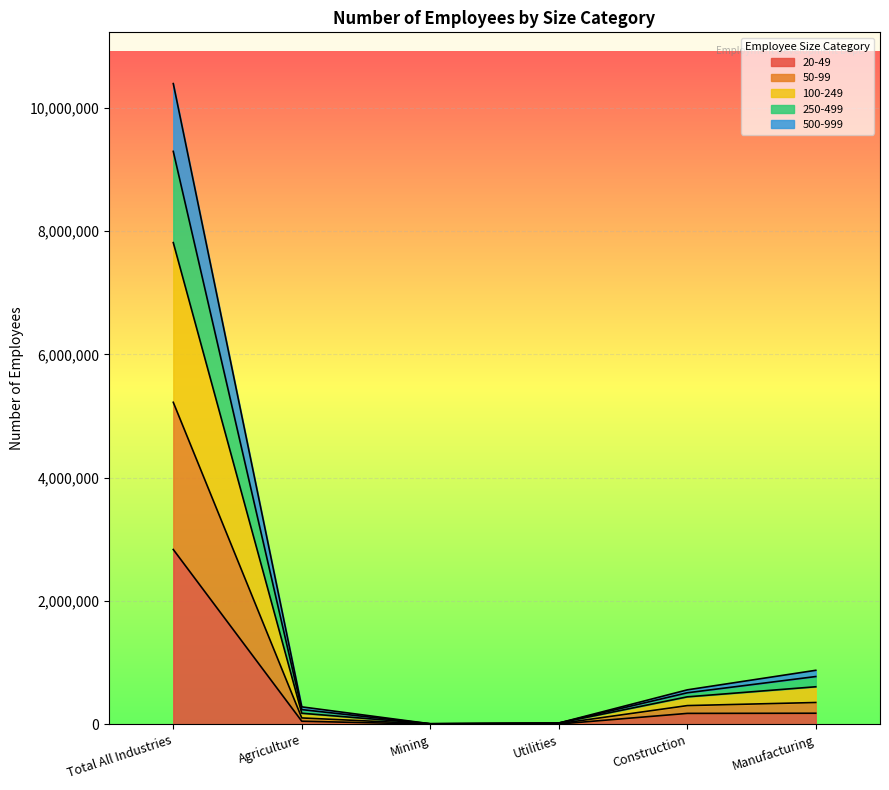

At which category is the sum across all series the highest?

Total All Industries